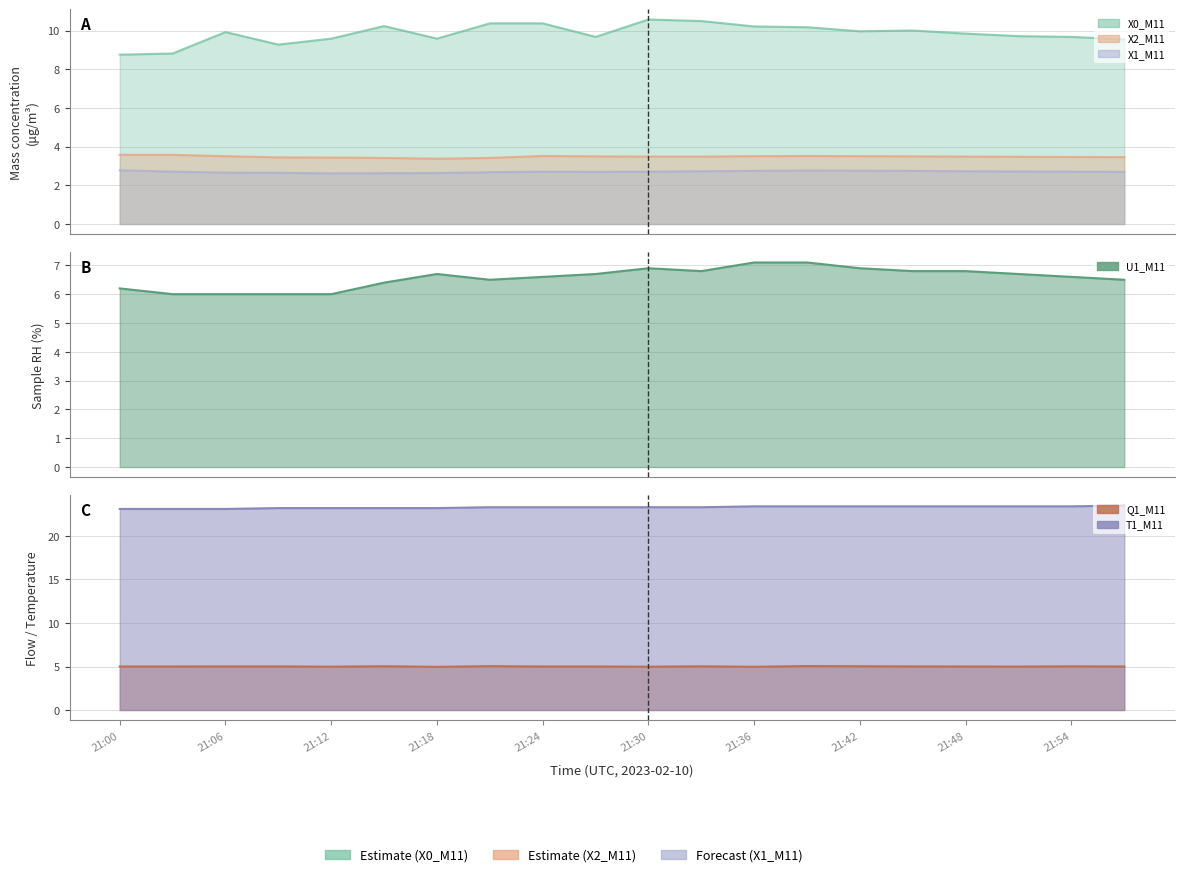

List the series in order of their peak value, highest first.

T1_M11 (Sample temp °C), X0_M11 (Mass conc. μg/m³), U1_M11 (Sample RH %), Q1_M11 (Sample flow lpm), X2_M11 (Mass conc. μg/m³), X1_M11 (Mass conc. μg/m³)